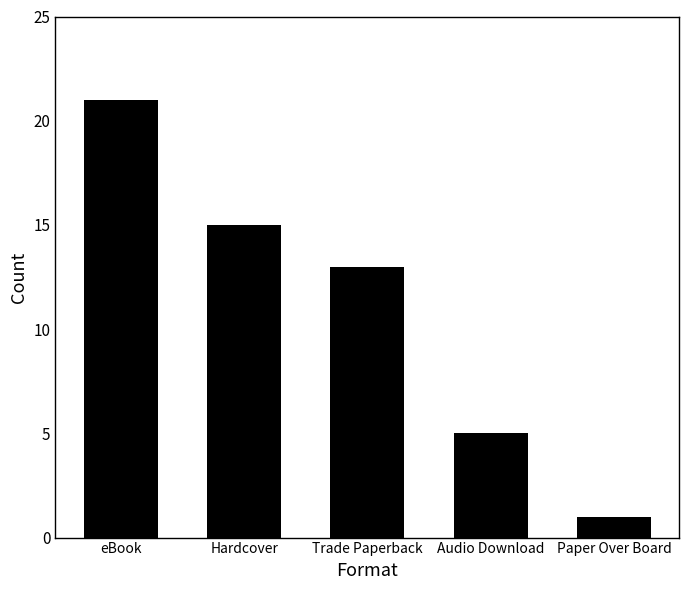

What is the greatest value displayed?

21